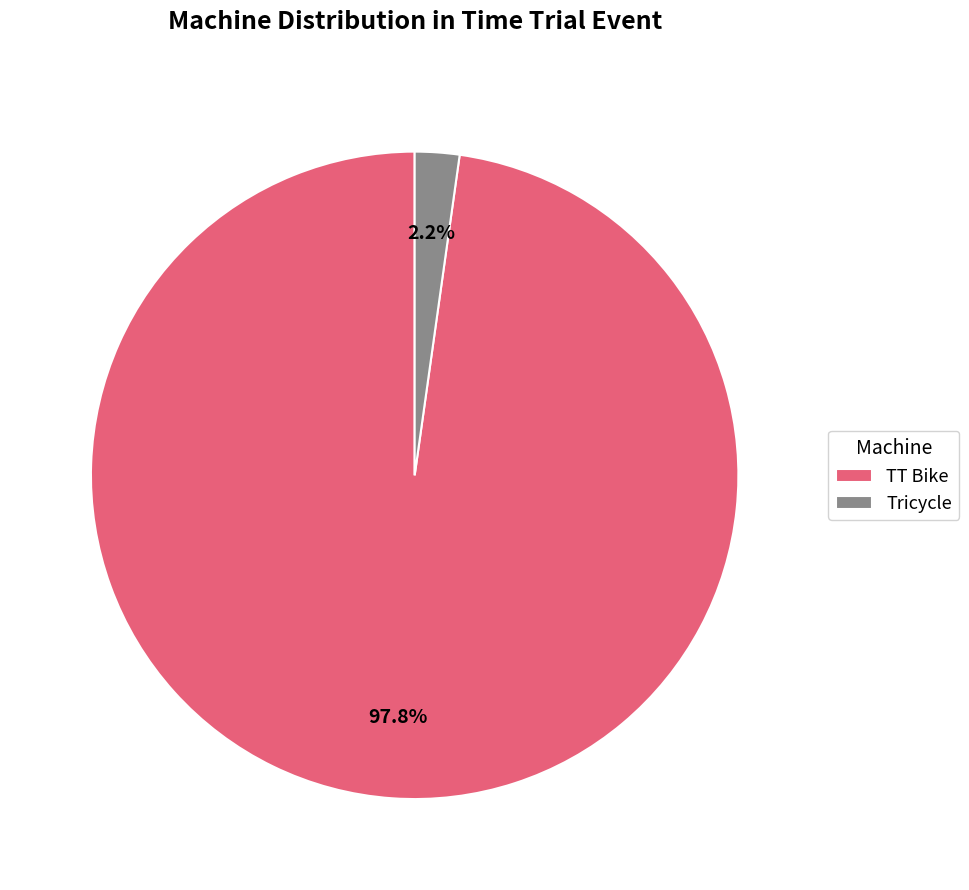

Is Tricycle the majority of the pie?

No